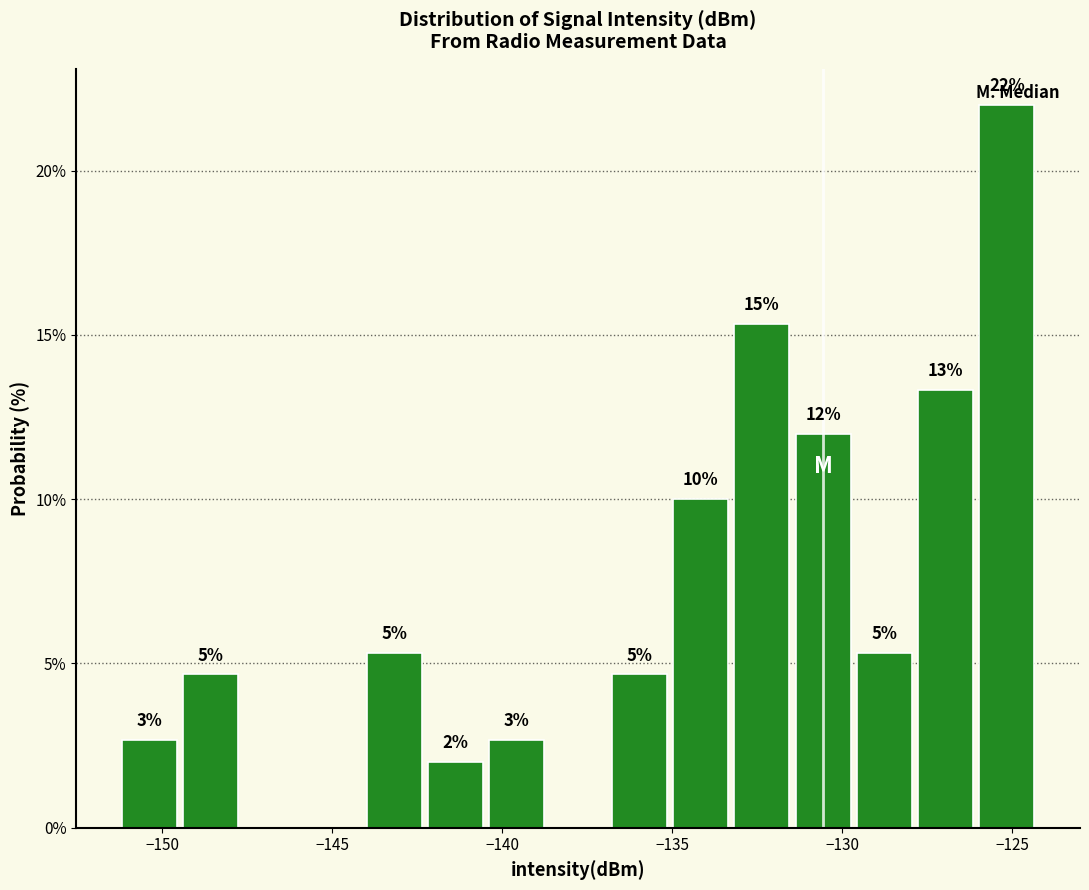

Around what value on the x-axis is the tallest bar? Give the approximate position of its centre, as read against the axis.

-125.0